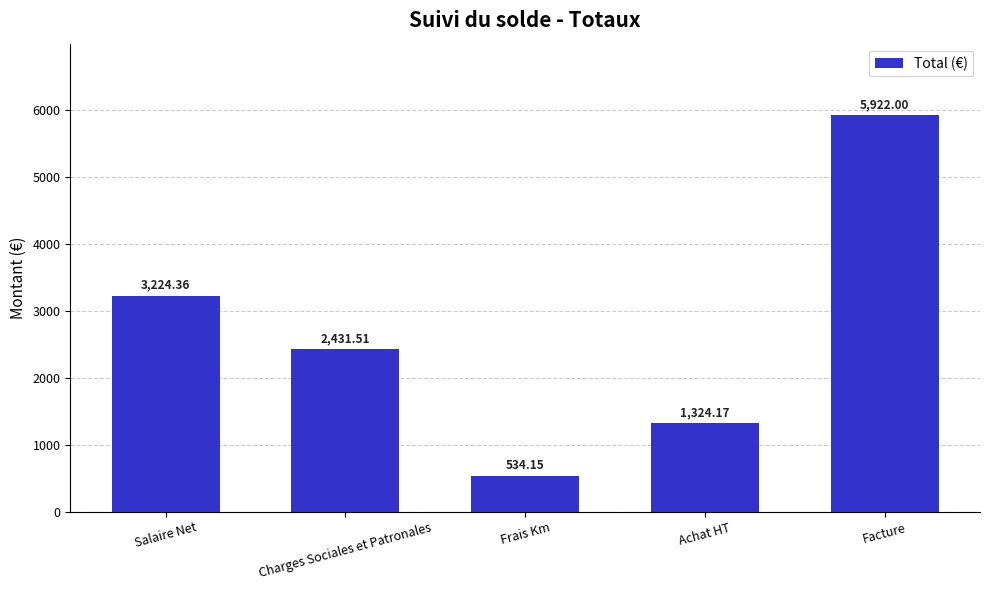

Where is the data nearest to the value 3228?

Salaire Net